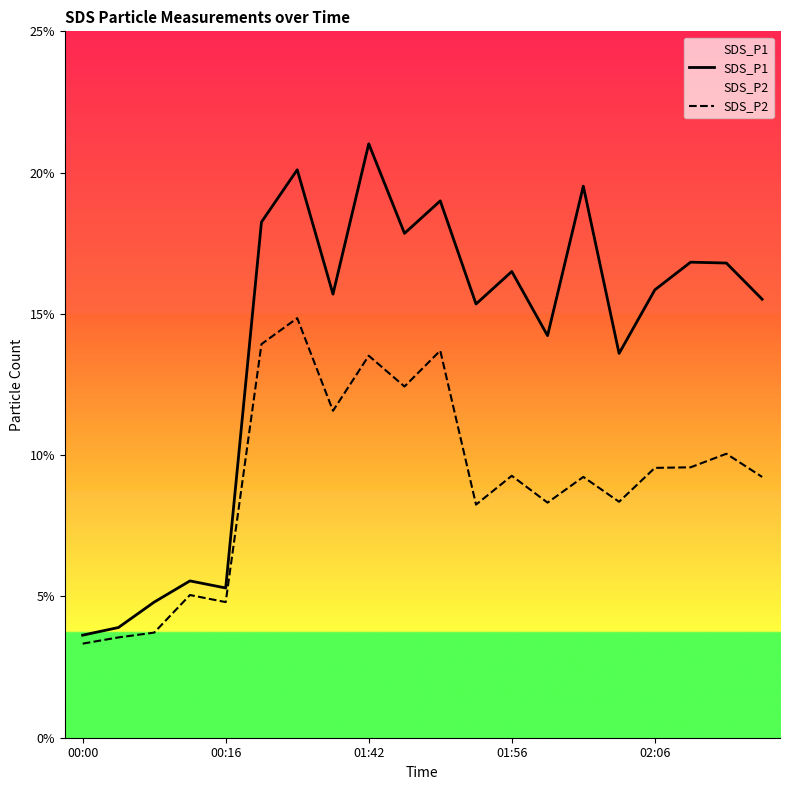

What are all the series names shown in the legend?

SDS_P1, SDS_P2